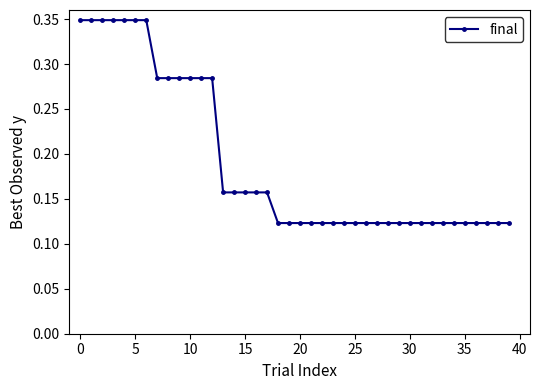

How many values are between 0 and 1?

40